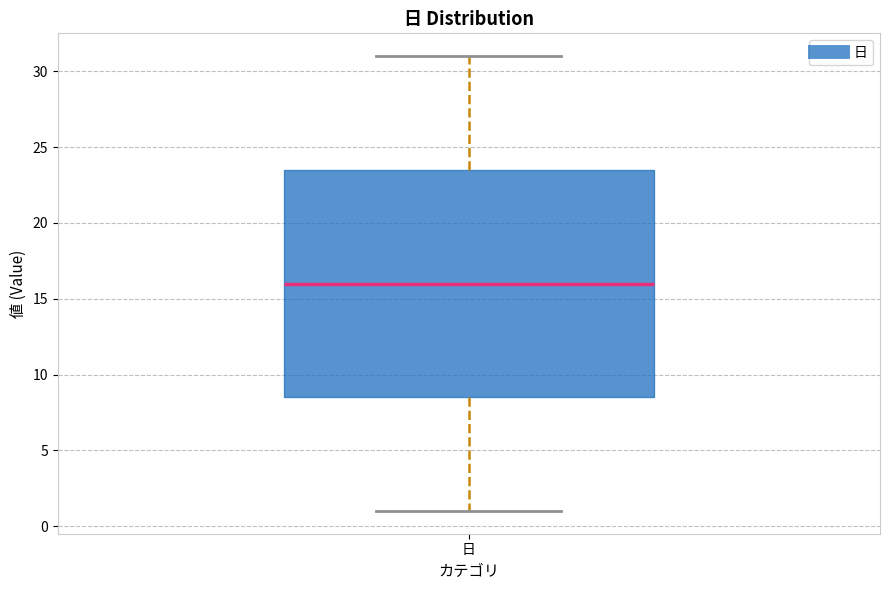

Where does the lower whisker of the box for 日 end on the y-axis? The values are not printed on the chart, so give them approximately, as read against the axis.

1.0